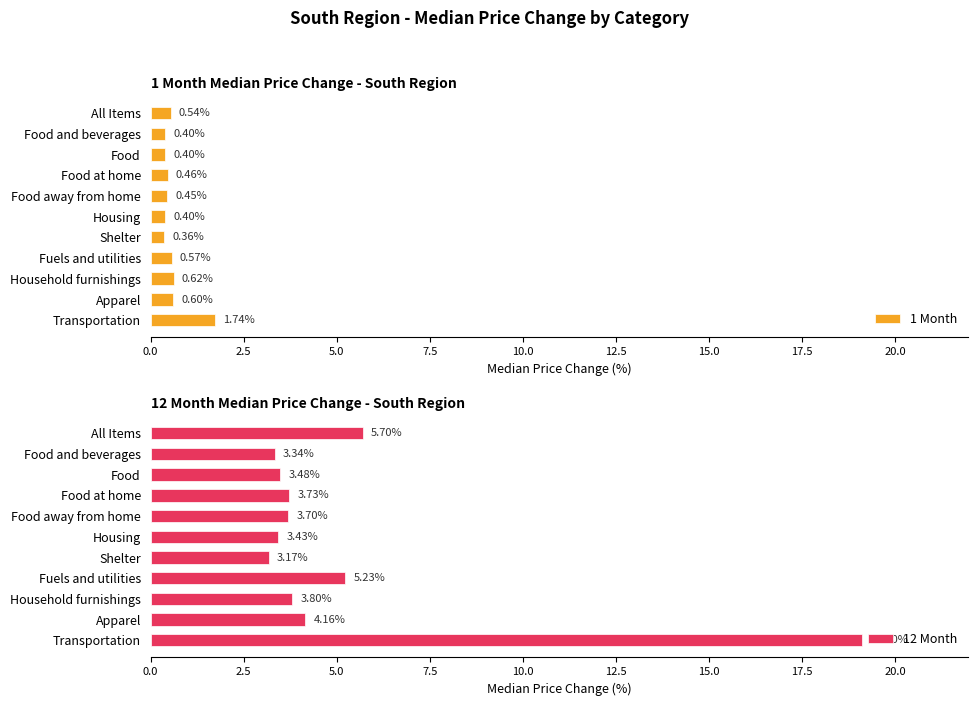

What is the sum of all 1 Month values?

6.5